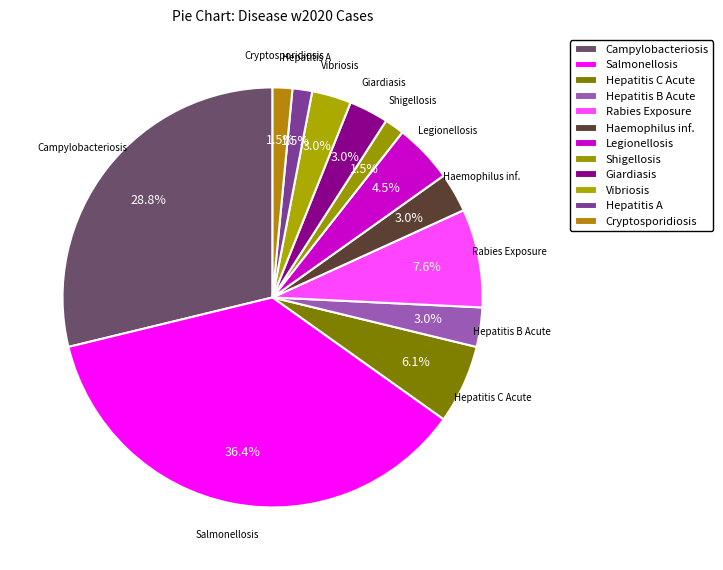

Count the number of slices in the pie.

12